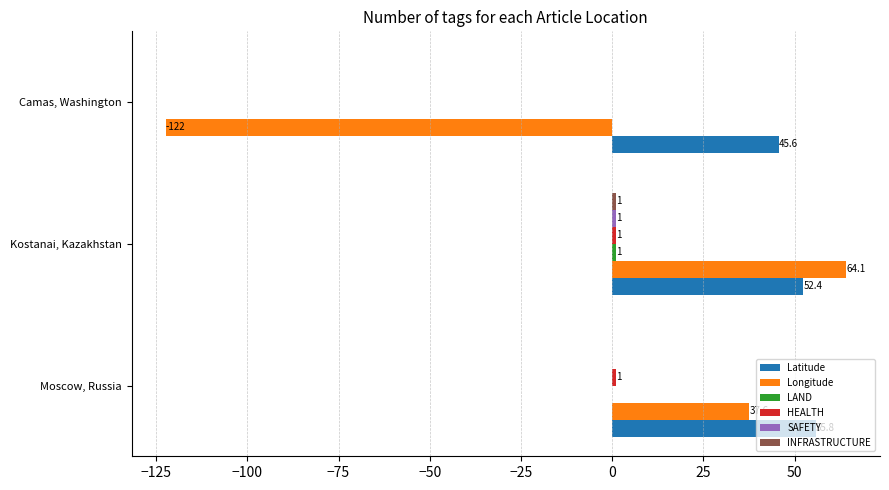

Which series changed the most between Moscow, Russia and Camas, Washington?

Longitude